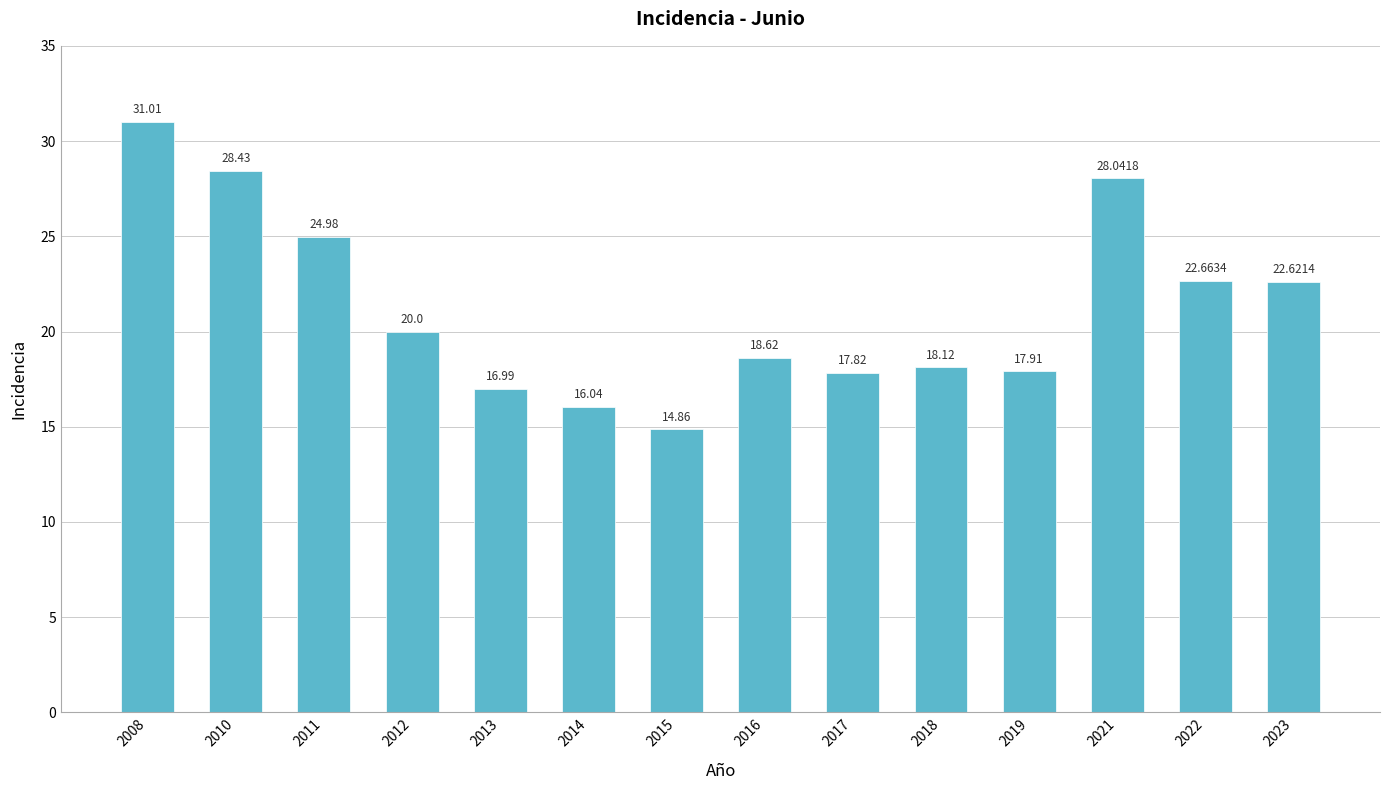

List the labels in order of value, largest first.

2008, 2010, 2021, 2011, 2022, 2023, 2012, 2016, 2018, 2019, 2017, 2013, 2014, 2015